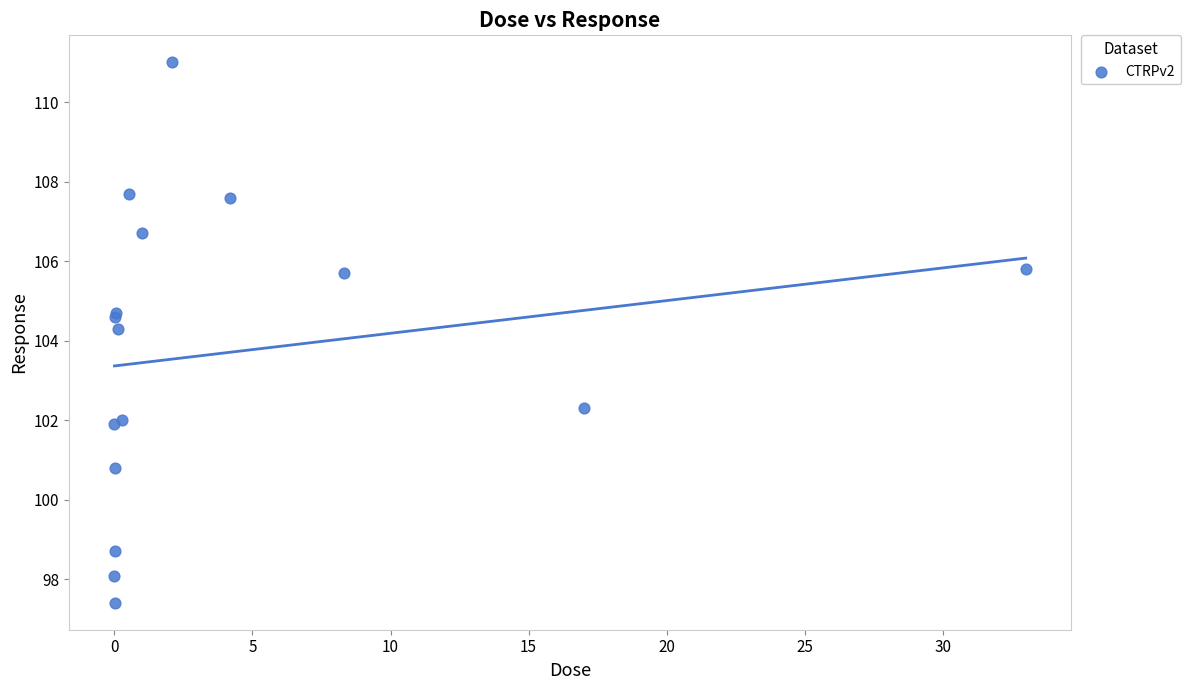

What Y value in the scatter plot is closest to 104?

104.3